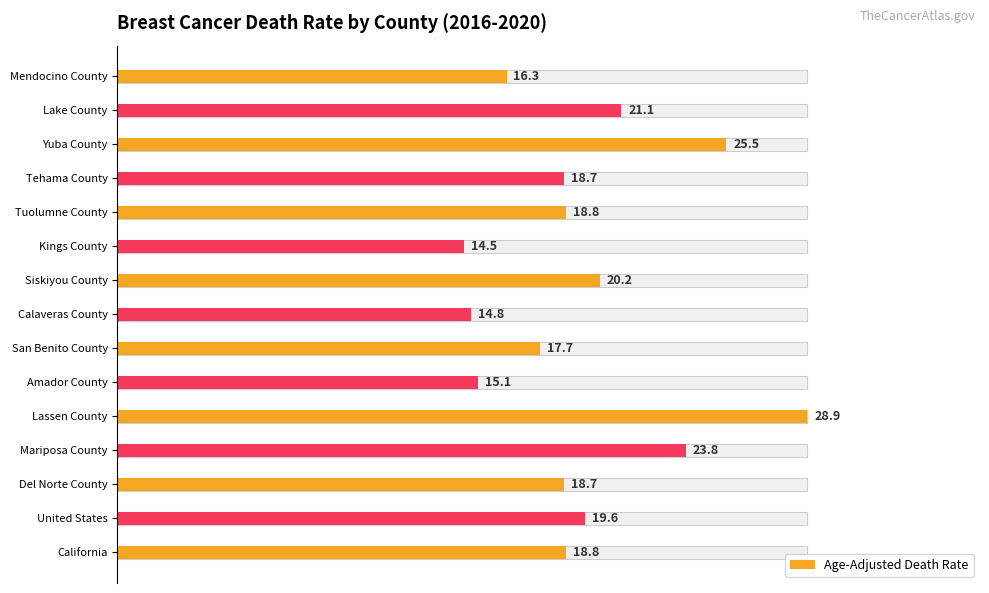

The value at Siskiyou County is 0.3. True or false?

False